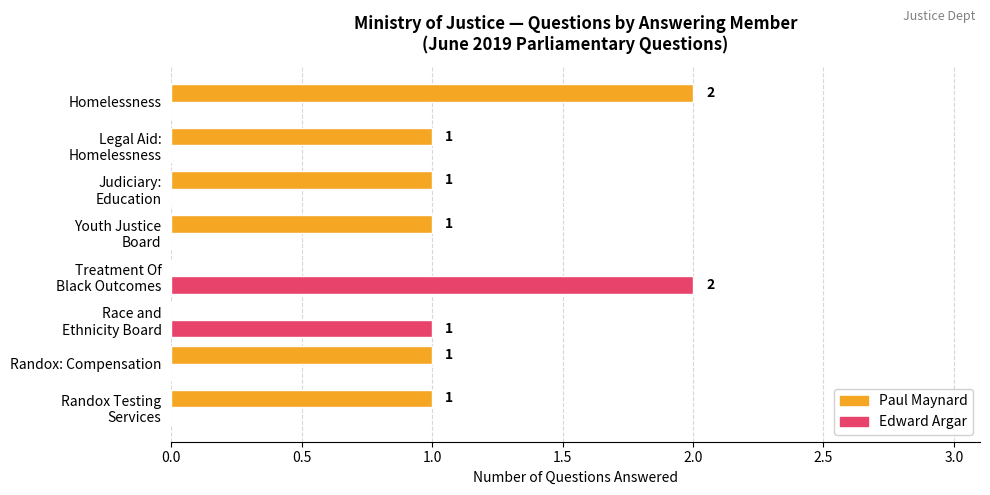

Which series has the largest total across all categories?

Paul Maynard